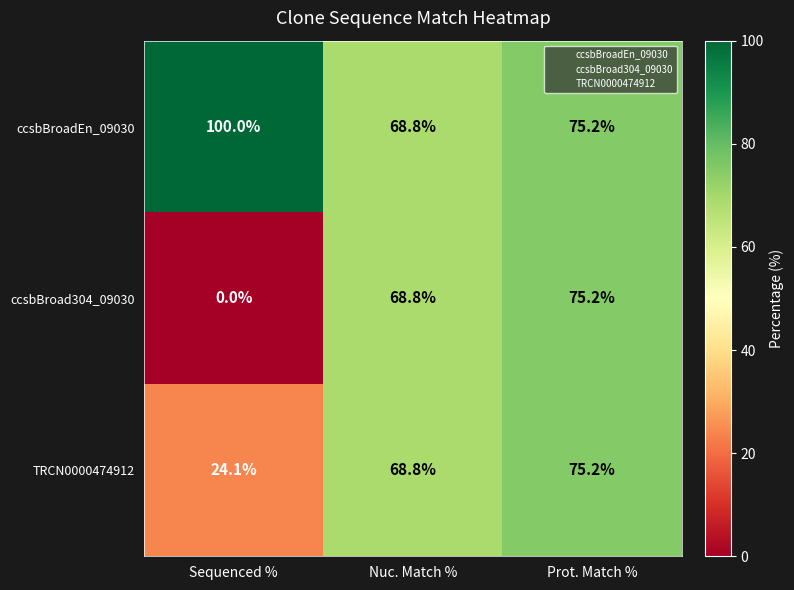

How many series are shown in this chart?

3